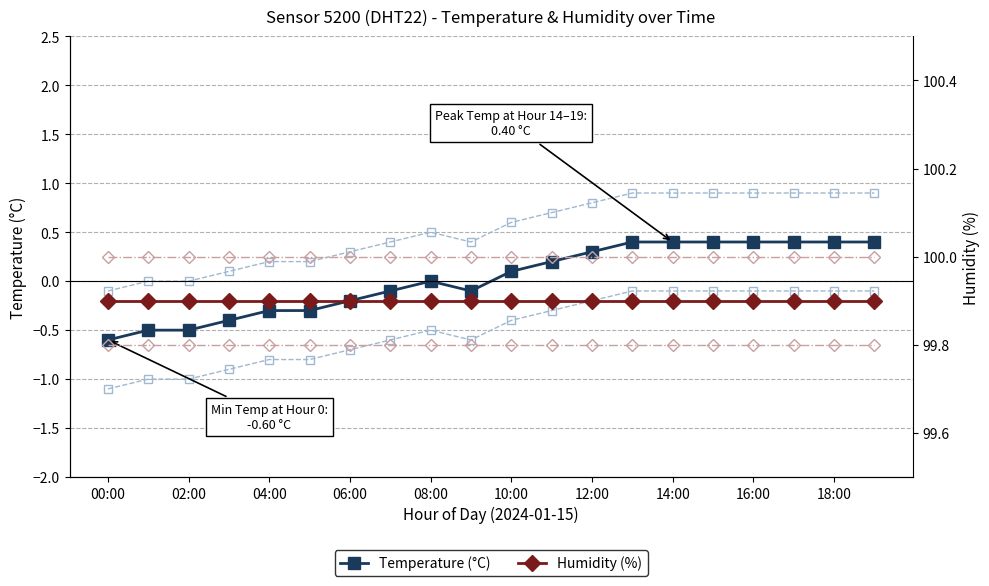

Reading right to left, what are all the values shown in this chart?

Temperature (°C): 0.4	0.4	0.4	0.4	0.4	0.4	0.4	0.3	0.2	0.1	-0.1	0.0	-0.1	-0.2	-0.3	-0.3	-0.4	-0.5	-0.5	-0.6
Temp CI Upper: 0.9	0.9	0.9	0.9	0.9	0.9	0.9	0.8	0.7	0.6	0.4	0.5	0.4	0.3	0.2	0.2	0.1	0.0	0.0	-0.1
Temp CI Lower: -0.1	-0.1	-0.1	-0.1	-0.1	-0.1	-0.1	-0.2	-0.3	-0.4	-0.6	-0.5	-0.6	-0.7	-0.8	-0.8	-0.9	-1.0	-1.0	-1.1
Humidity (%): 99.9	99.9	99.9	99.9	99.9	99.9	99.9	99.9	99.9	99.9	99.9	99.9	99.9	99.9	99.9	99.9	99.9	99.9	99.9	99.9
Humidity CI Upper: 100.0	100.0	100.0	100.0	100.0	100.0	100.0	100.0	100.0	100.0	100.0	100.0	100.0	100.0	100.0	100.0	100.0	100.0	100.0	100.0
Humidity CI Lower: 99.8	99.8	99.8	99.8	99.8	99.8	99.8	99.8	99.8	99.8	99.8	99.8	99.8	99.8	99.8	99.8	99.8	99.8	99.8	99.8